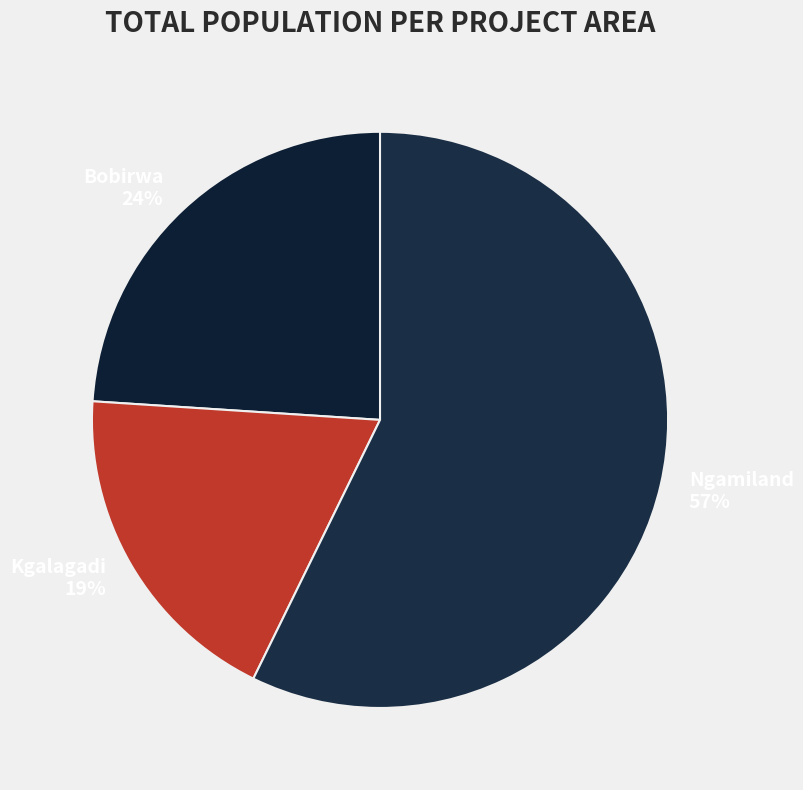

How many segments does this pie chart have?

3